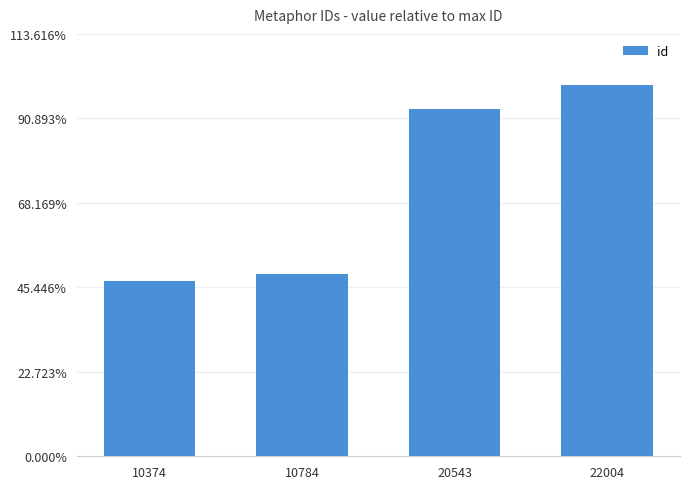

What is the greatest value displayed?

22004